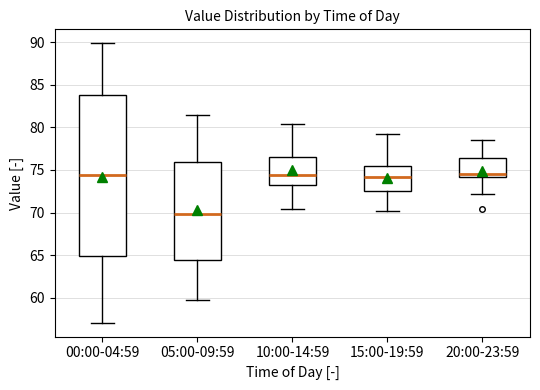

Reading left to right, transcribe this box plot: for each box, give where its median line is, the range the box spans, and where its two whiskers end, as read against the y-axis. The values are not printed on the chart, so give them approximately, as read against the axis.

00:00-04:59: median 74.5, box 65.0 to 84.0, whiskers 57.0 to 90.0
05:00-09:59: median 70.0, box 64.5 to 76.0, whiskers 60.0 to 81.5
10:00-14:59: median 74.5, box 73.0 to 76.5, whiskers 70.5 to 80.5
15:00-19:59: median 74.0, box 72.5 to 75.5, whiskers 70.0 to 79.0
20:00-23:59: median 74.5, box 74.0 to 76.5, whiskers 72.0 to 78.5